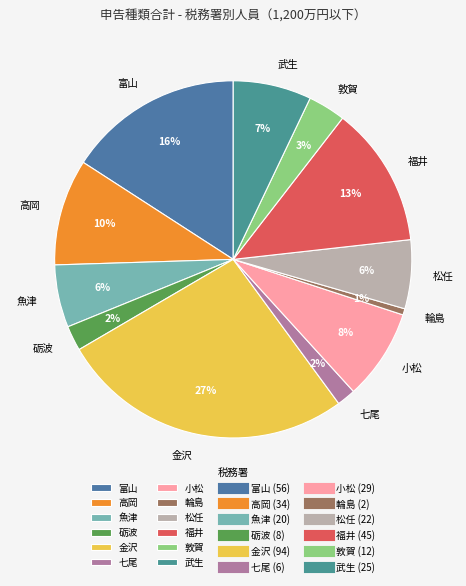

To the nearest percent, what is the difference between the largest and smallest slice percentages?

26%